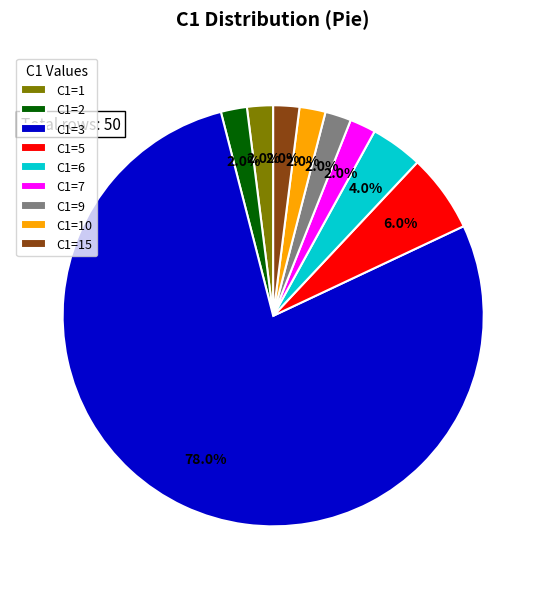

Is there a majority slice in this chart?

Yes